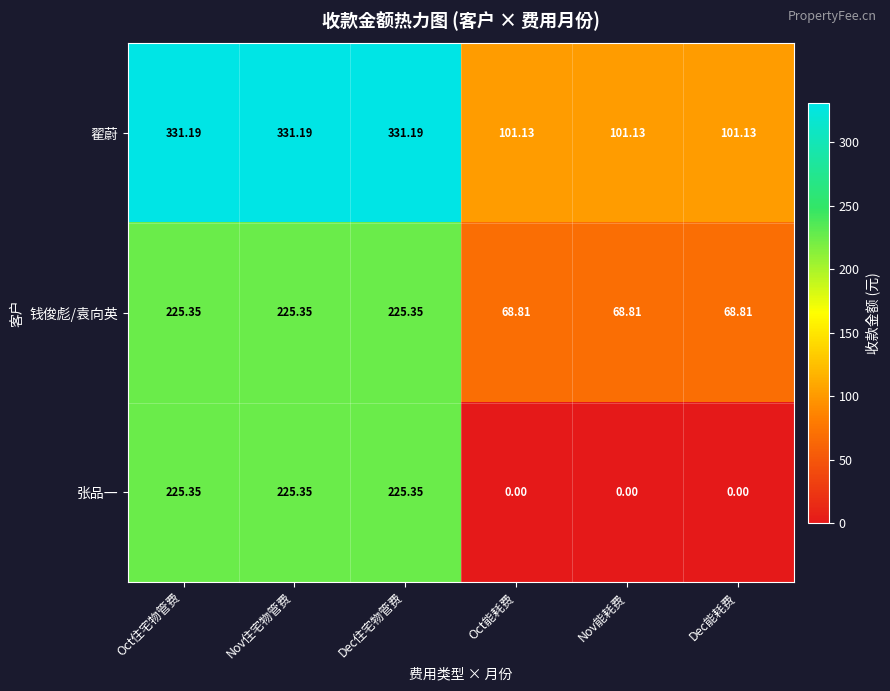

At how many categories does at least one series exceed 184?

3